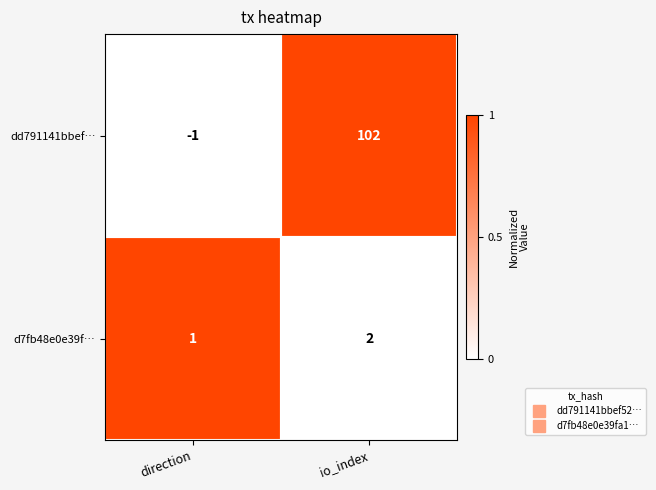

At which category does the chart reach its peak across all series?

io_index